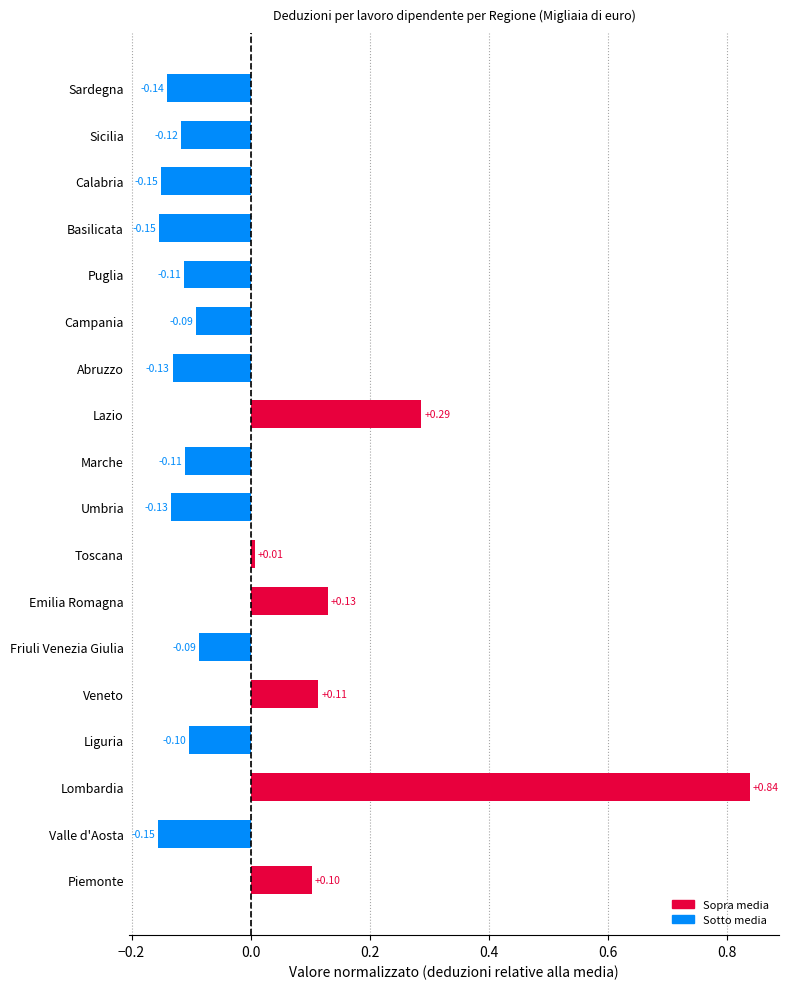

What is the difference between the maximum and minimum values?

1.0